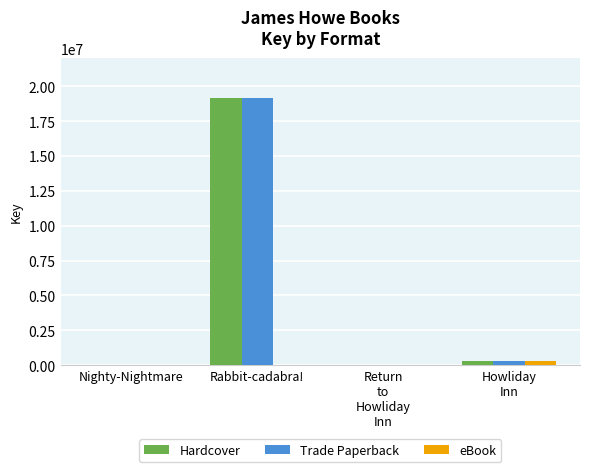

Is it true that Hardcover equals 25457418 at Rabbit-cadabra!?

False